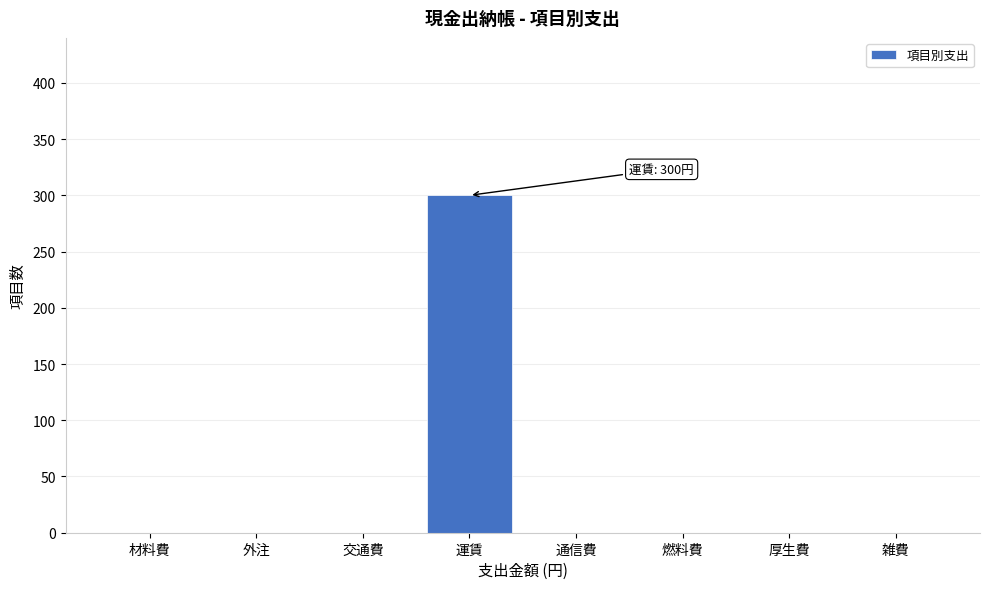

Reading left to right, what are all the values shown in this chart?

材料費=0	外注=0	交通費=0	運賃=300	通信費=0	燃料費=0	厚生費=0	雑費=0